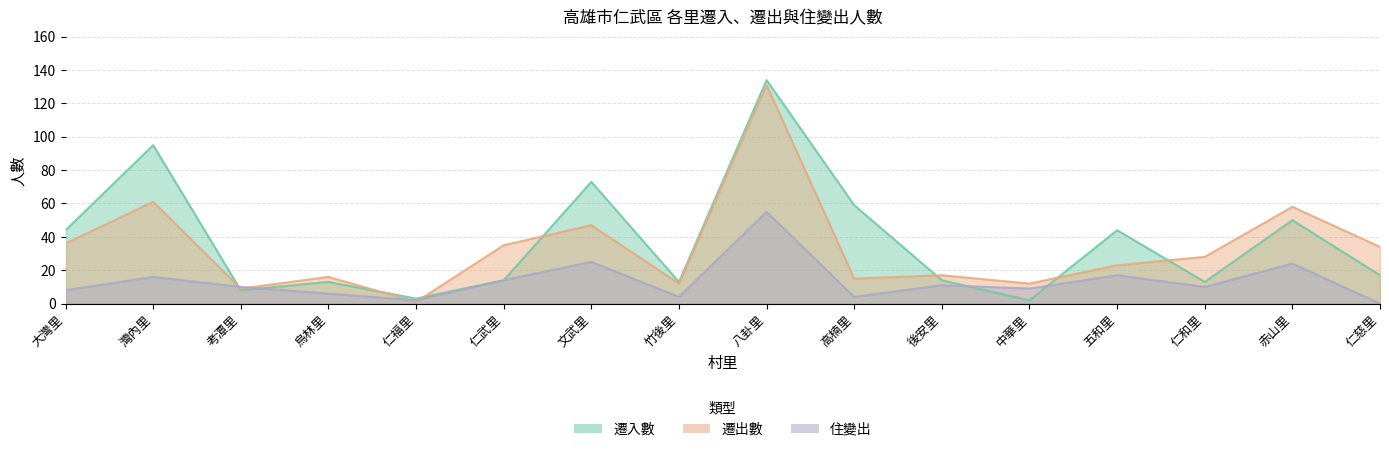

At which category does 遷出數 reach its first local peak?

灣內里